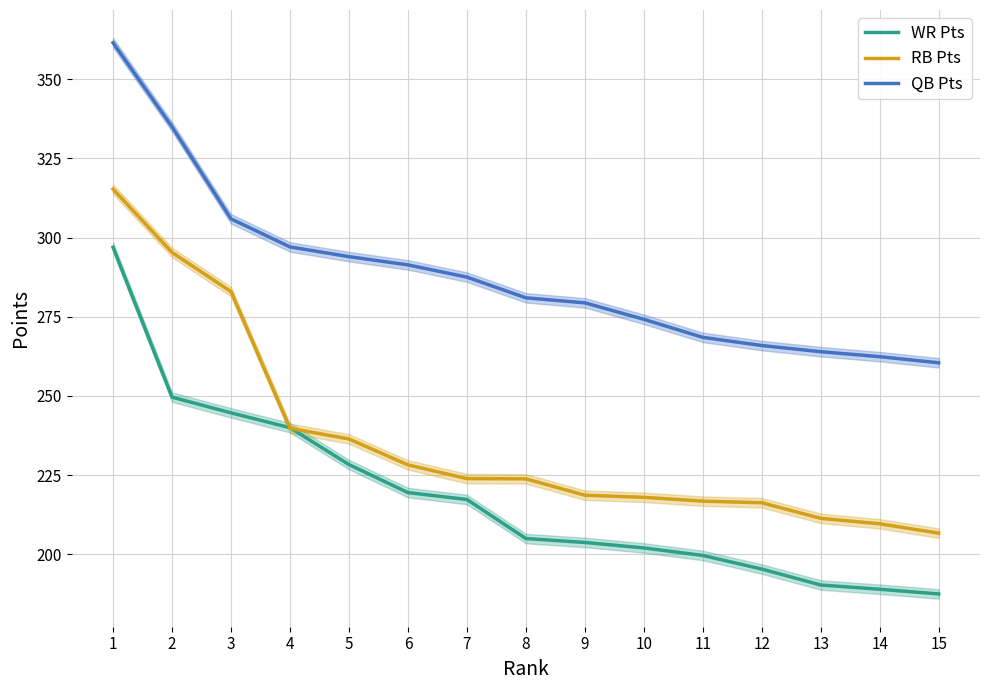

How many data points does each series have?

15